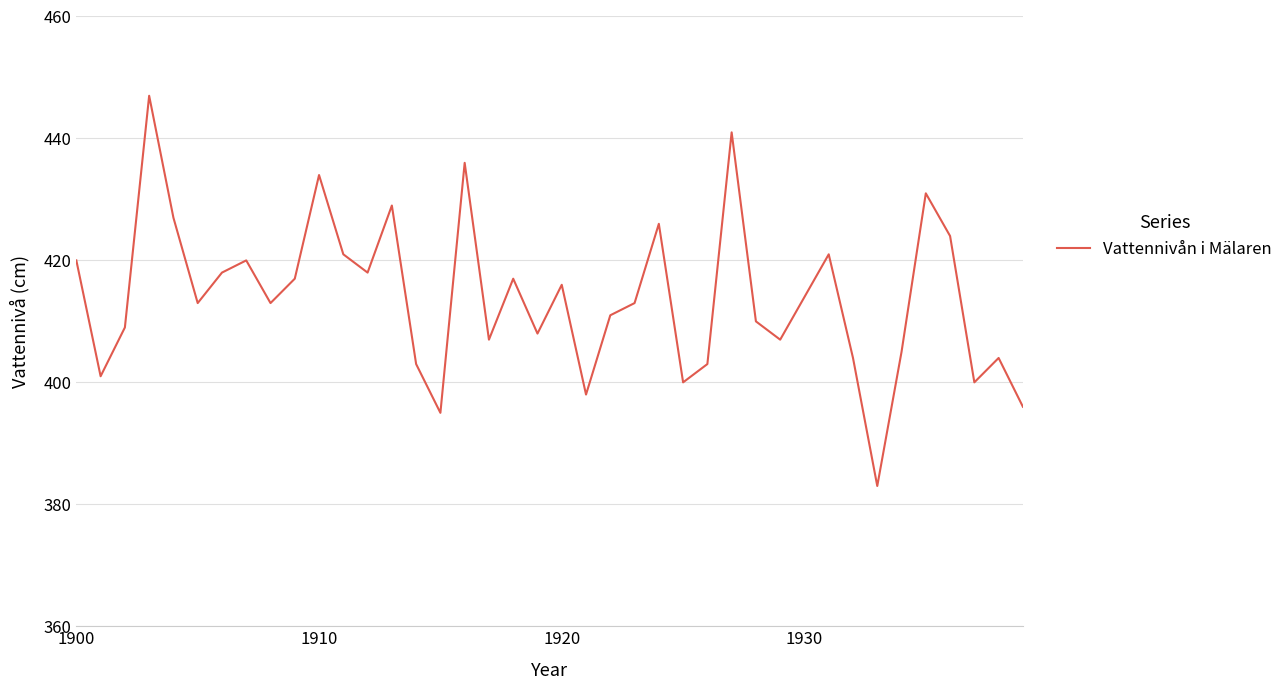

What is the greatest value displayed?

447